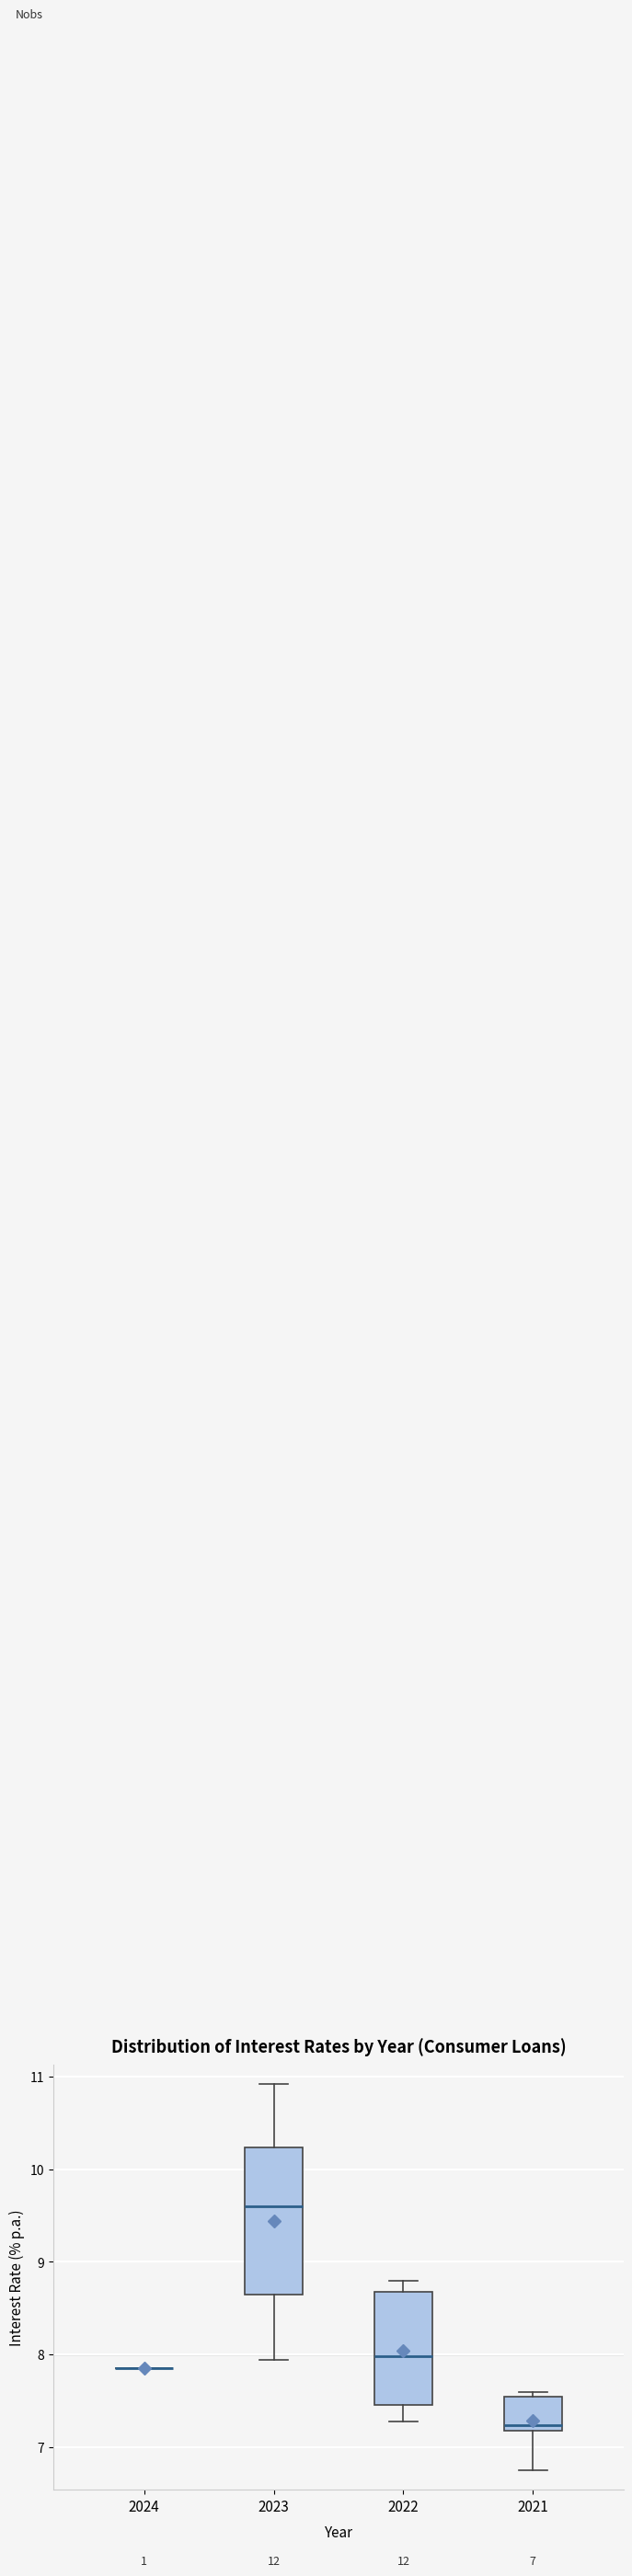

Which box is the tallest, from its lower edge to its upper edge?

2023